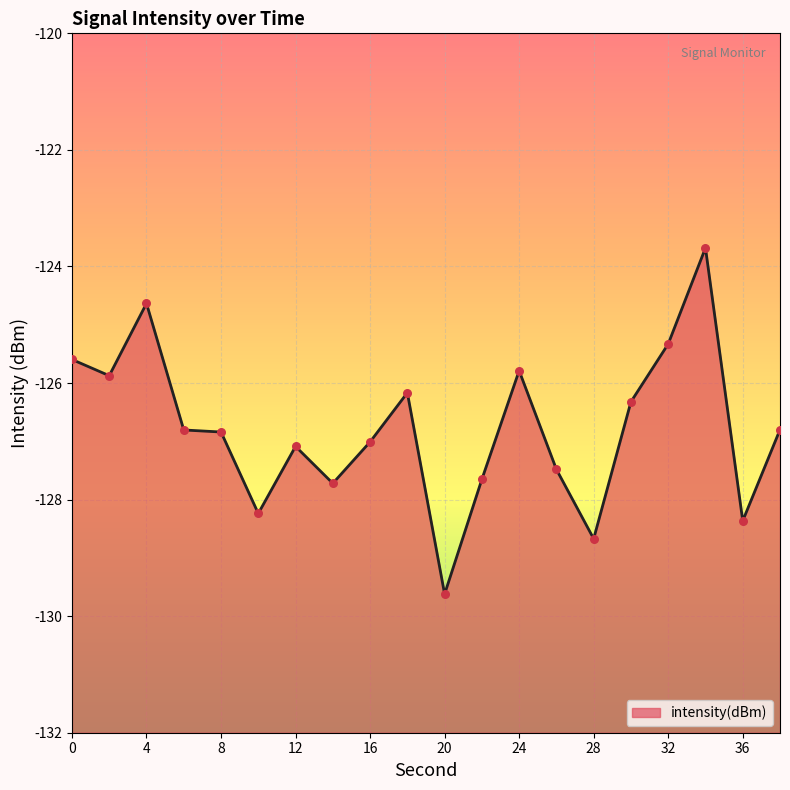

What is the change in value from 18 to 26?

-1.3